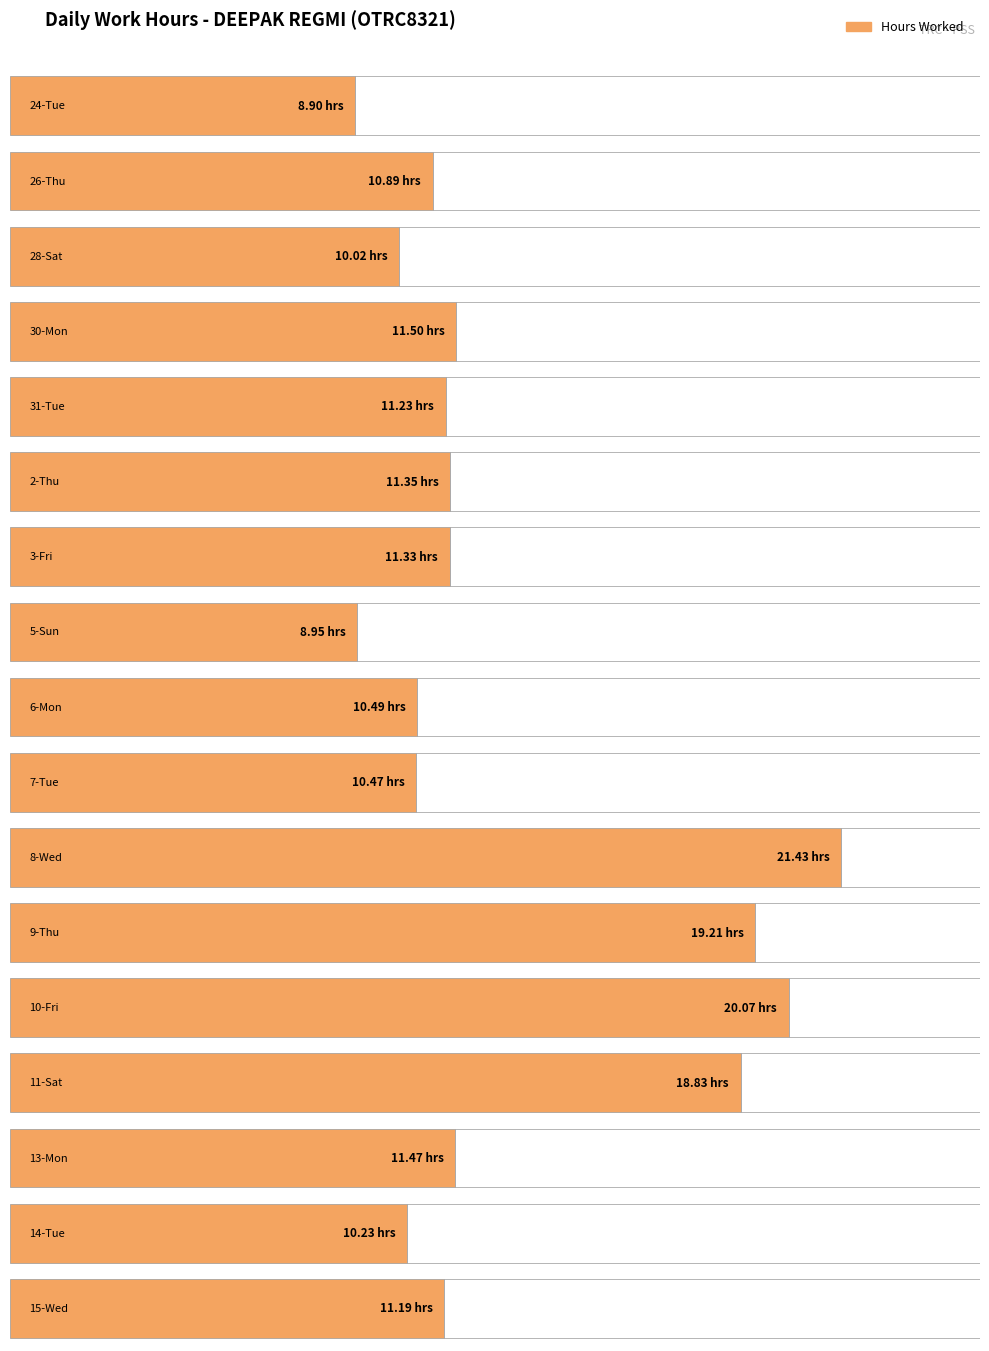

The Hours Worked series shows 10.2 at 14-Tue. True or false?

True